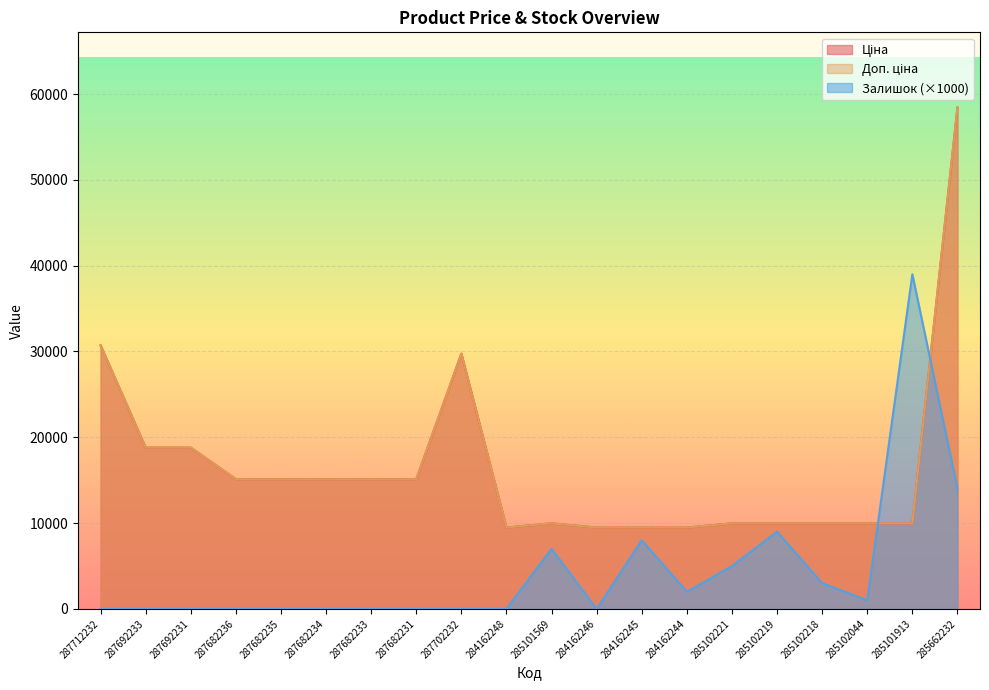

At which category is the sum across all series the highest?

285662232